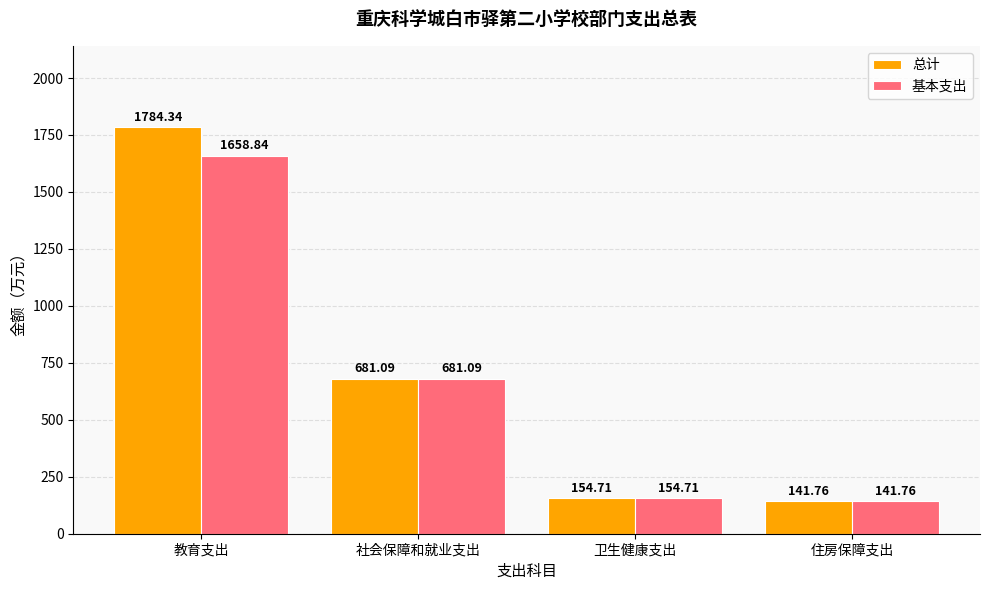

Which series has the largest total across all categories?

总计